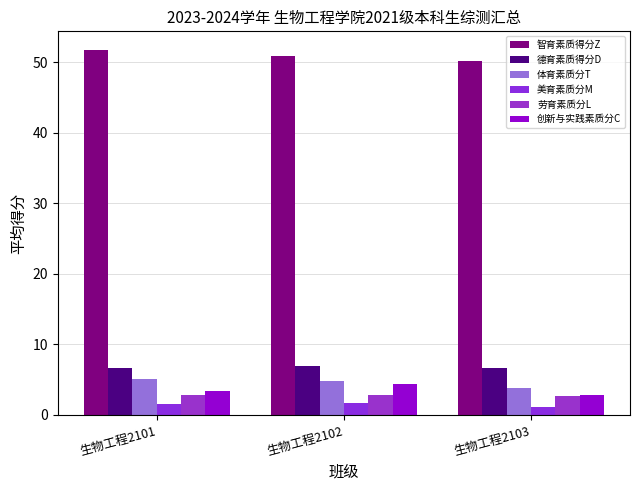

What is the sum of all 智育素质得分Z values?

152.9